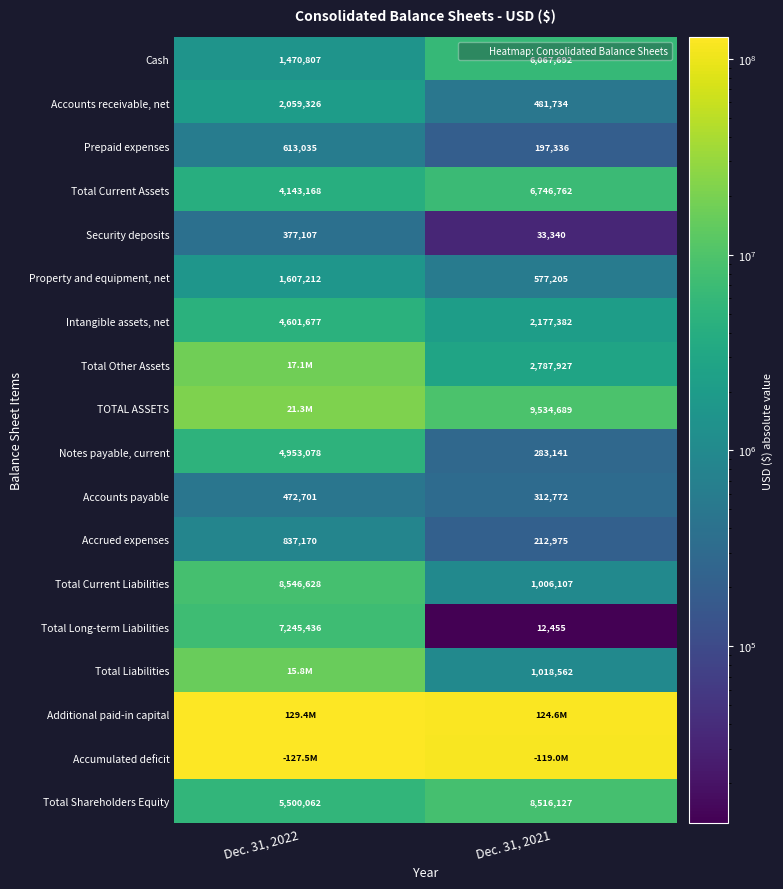

List the series in order of their peak value, lowest first.

Security deposits, Accounts payable, Prepaid expenses, Accrued expenses, Property and equipment, net, Accounts receivable, net, Intangible assets, net, Notes payable, current, Cash, Total Current Assets, Total Long-term Liabilities, Total Shareholders Equity, Total Current Liabilities, Total Liabilities, Total Other Assets, TOTAL ASSETS, Accumulated deficit, Additional paid-in capital